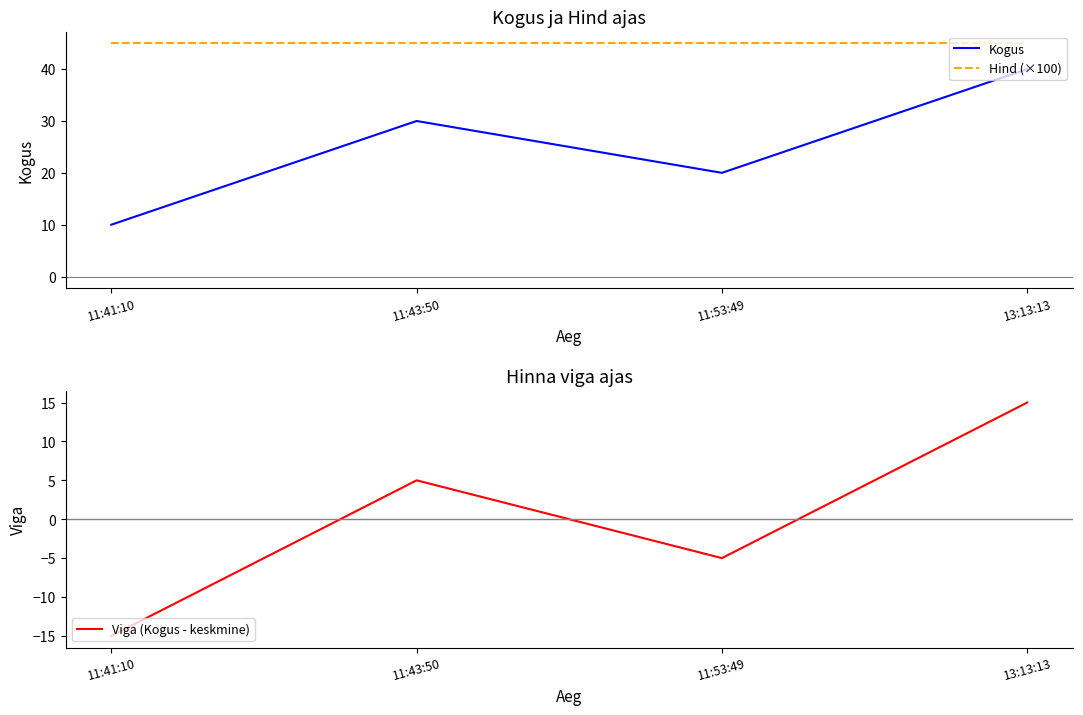

How many lines are shown in the chart?

3